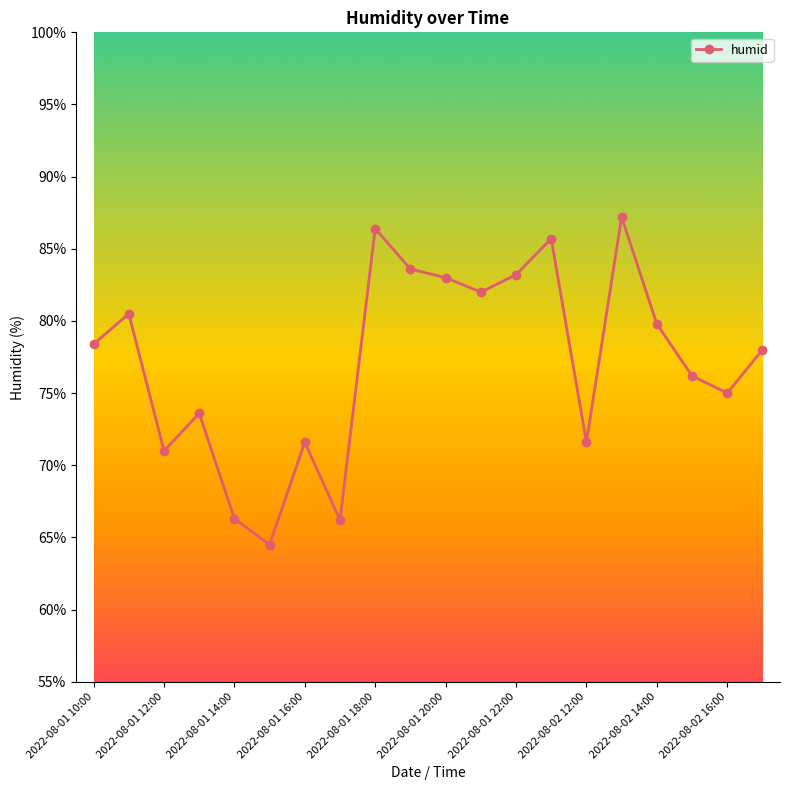

What is the difference between the maximum and minimum values?

22.7